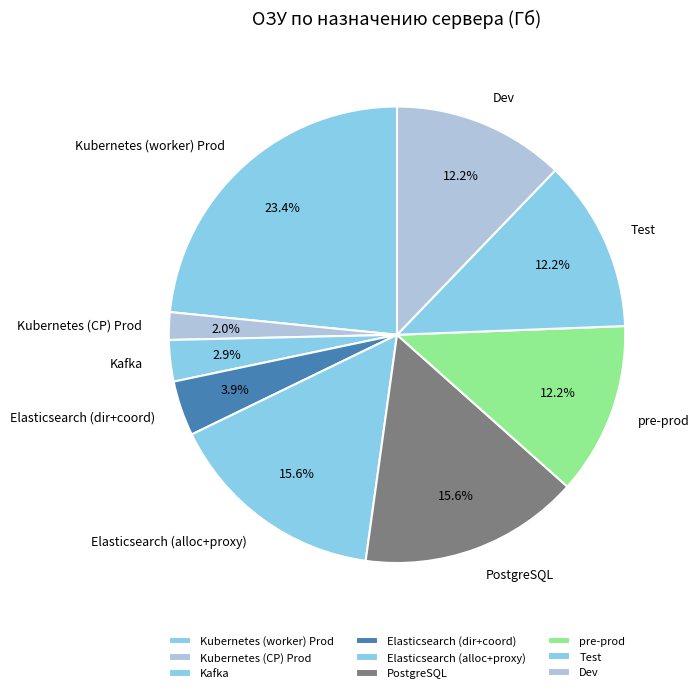

To the nearest percent, what is the difference between the largest and smallest slice percentages?

21%